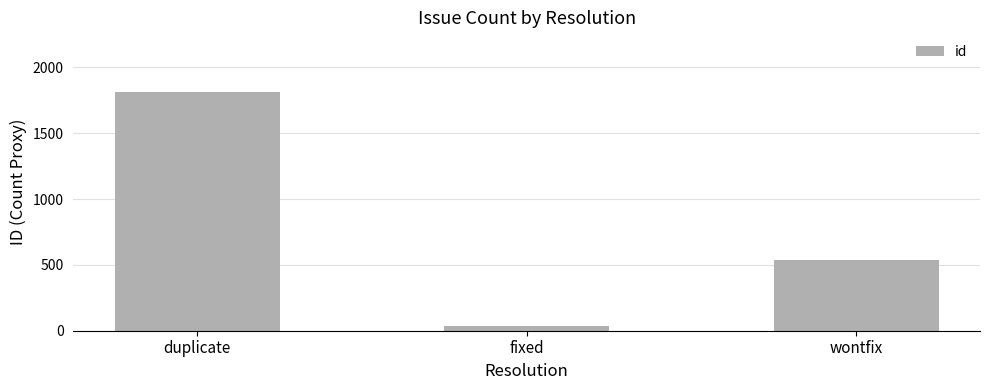

What is the value of the 3rd bar from the left?

540